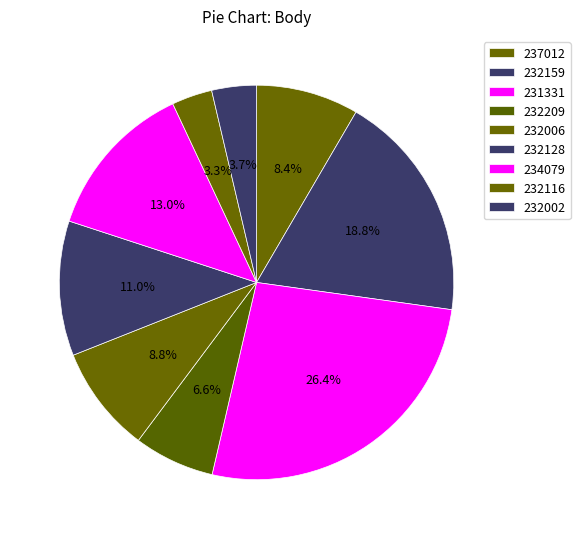

Is it true that 237012 is 1% of the pie?

False